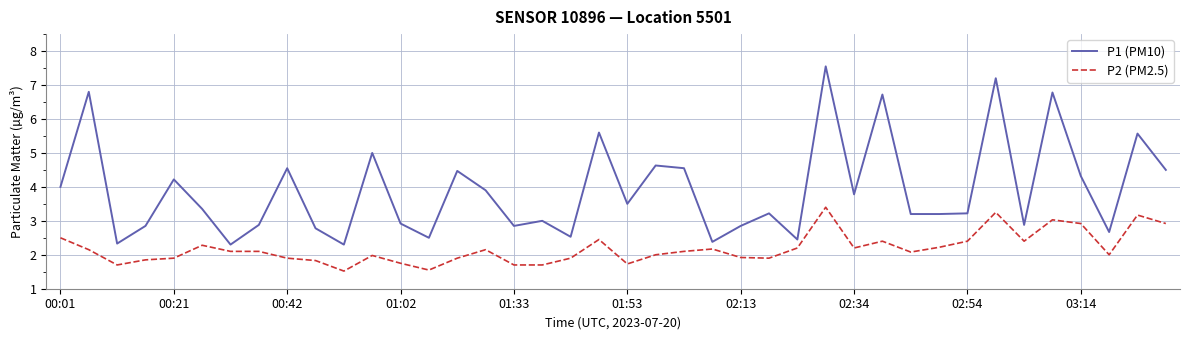

True or false: P2 (PM2.5) and P1 (PM10) intersect in this chart.

False